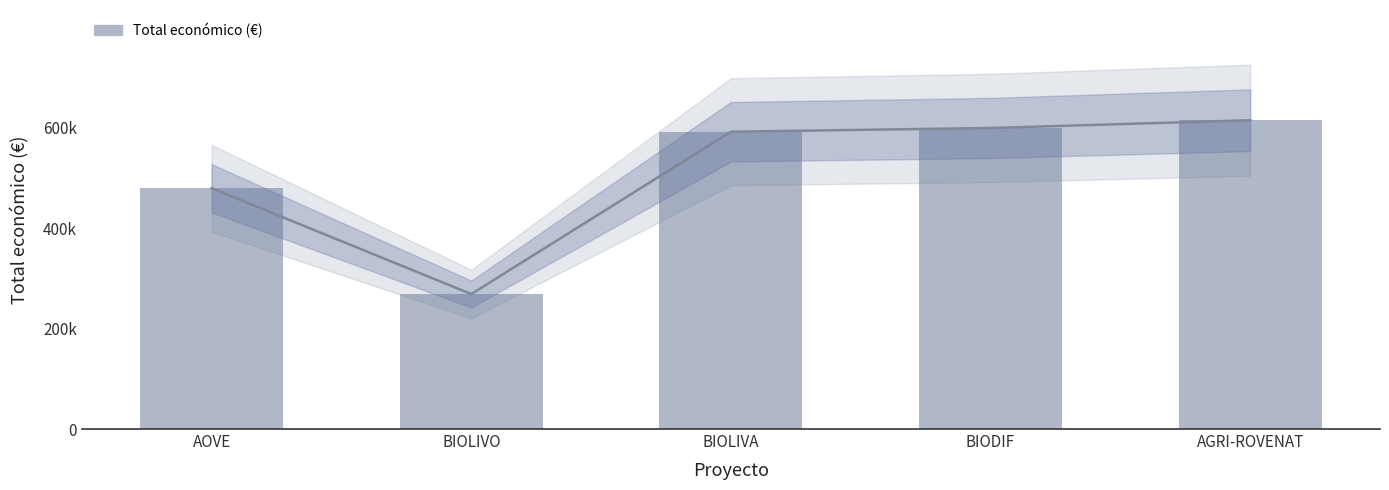

List the labels in order of value, largest first.

AGRI-ROVENAT, BIODIF, BIOLIVA, AOVE, BIOLIVO